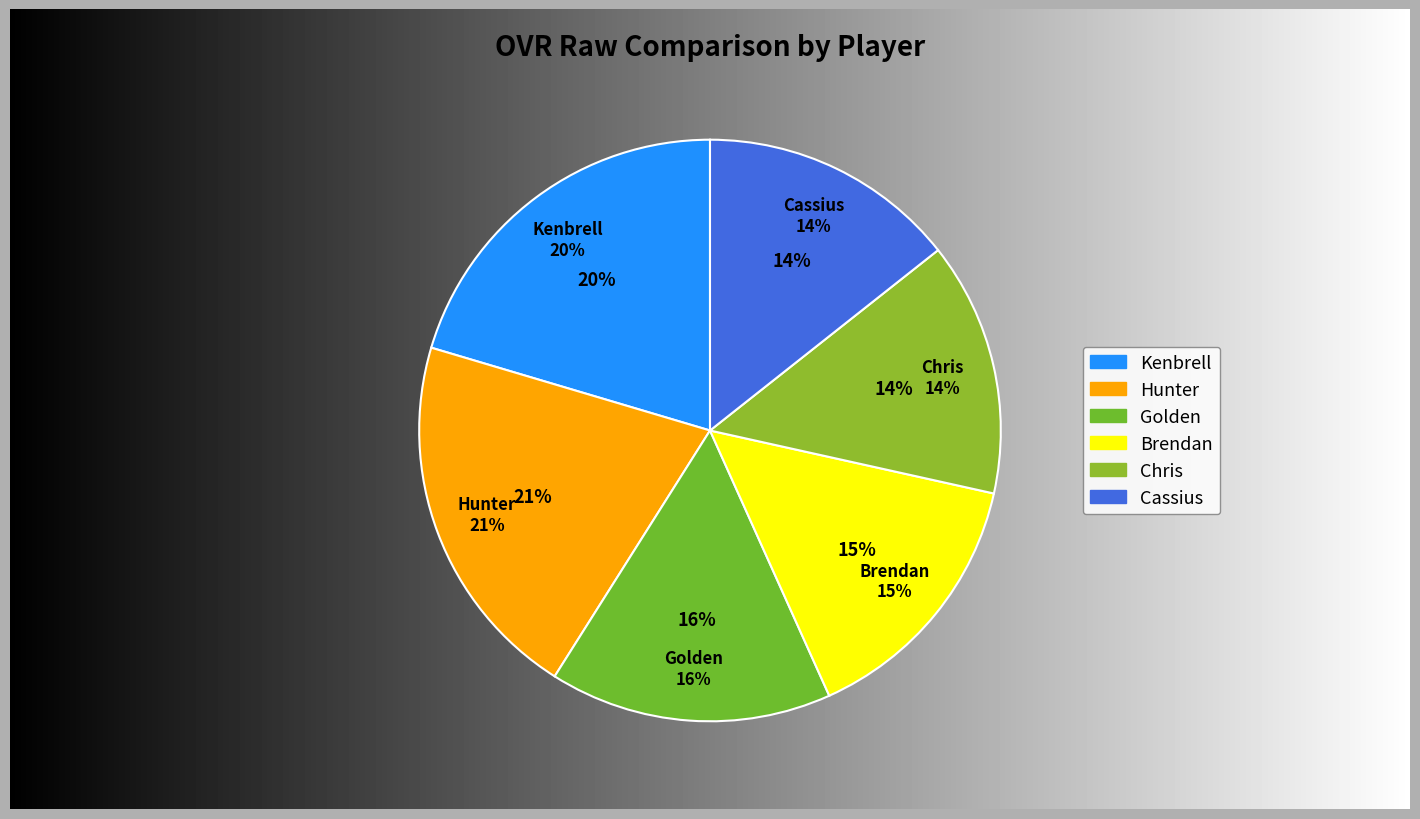

To the nearest percent, what percentage of the pie is Kenbrell?

20%